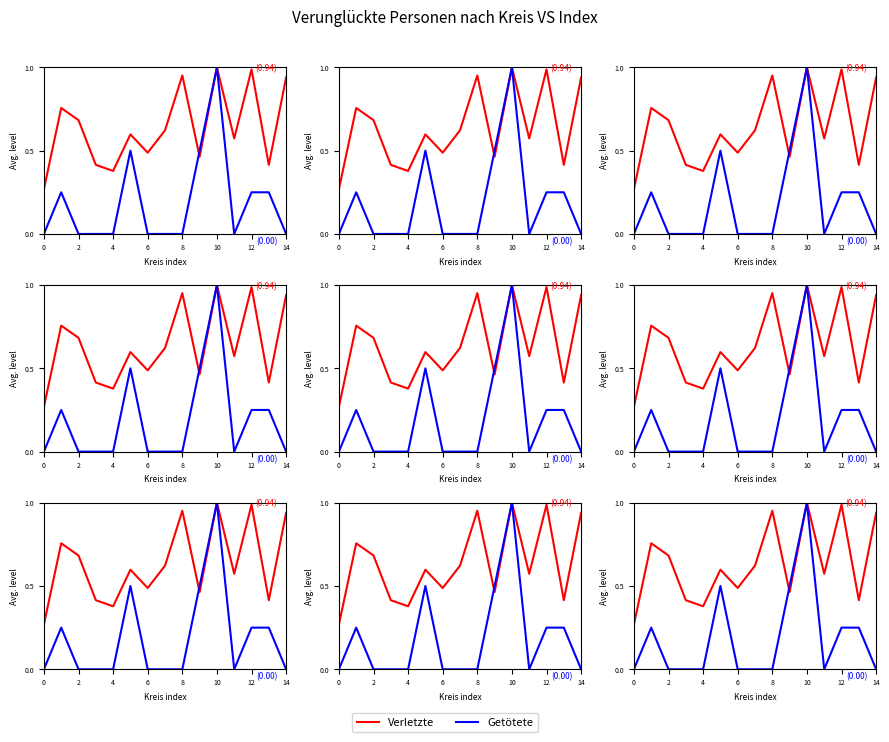

What is the difference between the maximum and minimum values in the Getötete series?

1.0